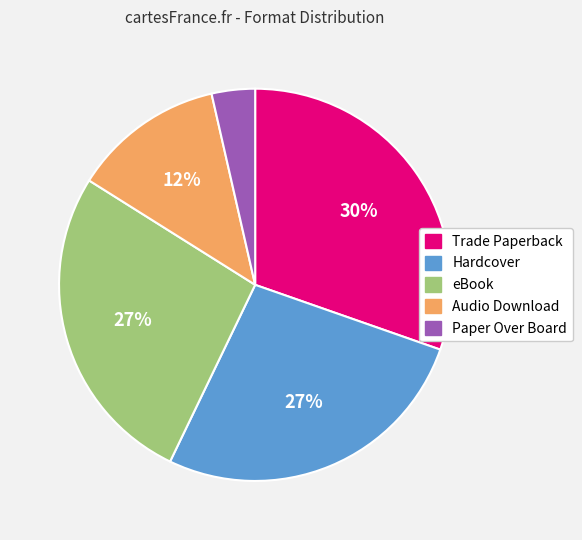

The Audio Download slice represents 12% of the pie. True or false?

True